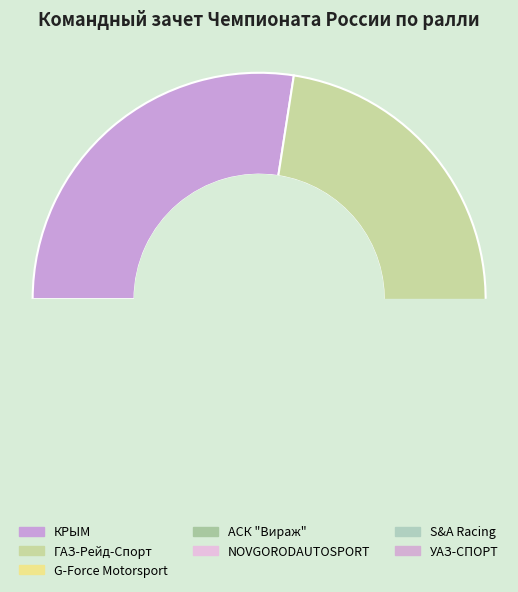

Rank the categories by value from highest to lowest.

КРЫМ, ГАЗ-Рейд-Спорт, G-Force Motorsport, АСК "Вираж", NOVGORODAUTOSPORT, S&A Racing, УАЗ-СПОРТ